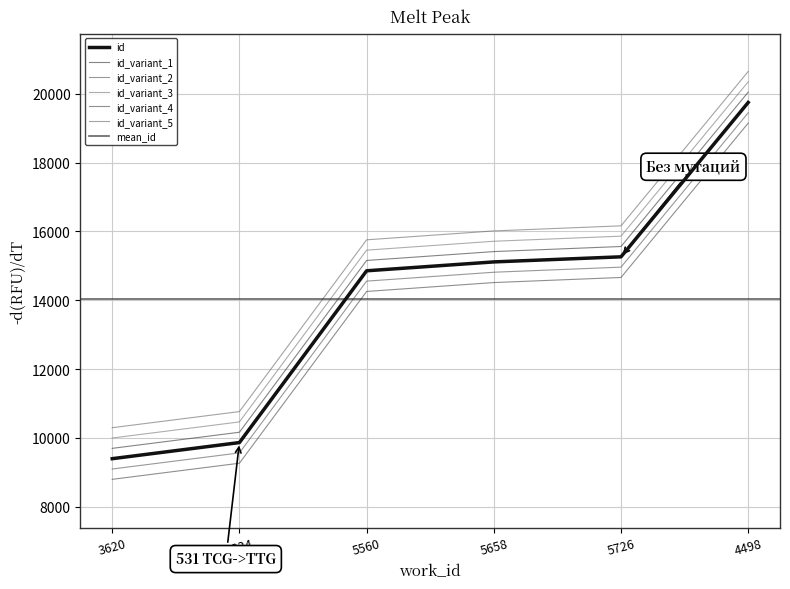

What is the label of the 3rd point from the left?

5560